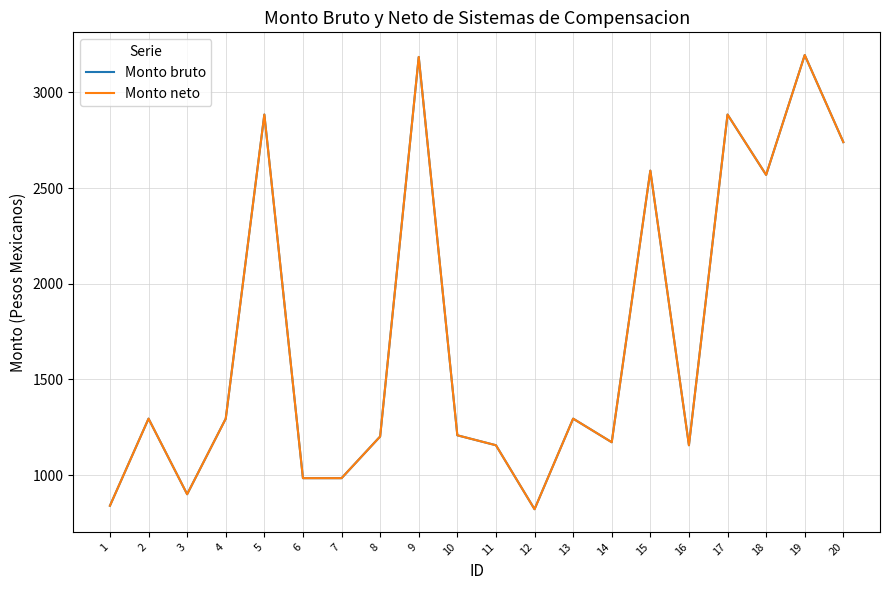

Is this an area chart (filled region under the line)?

No